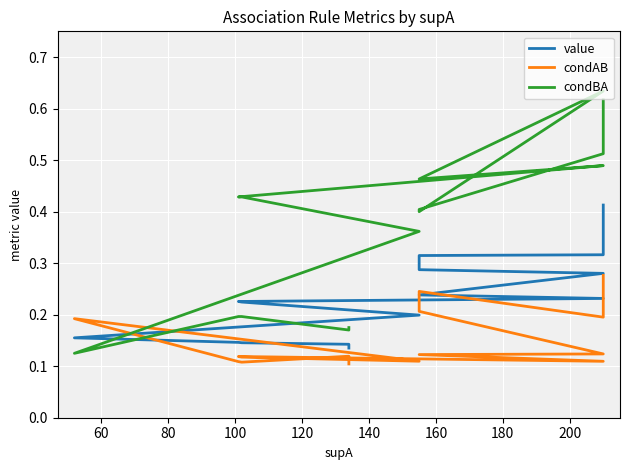

What is the spread (max minus min) of values at 120?

0.5